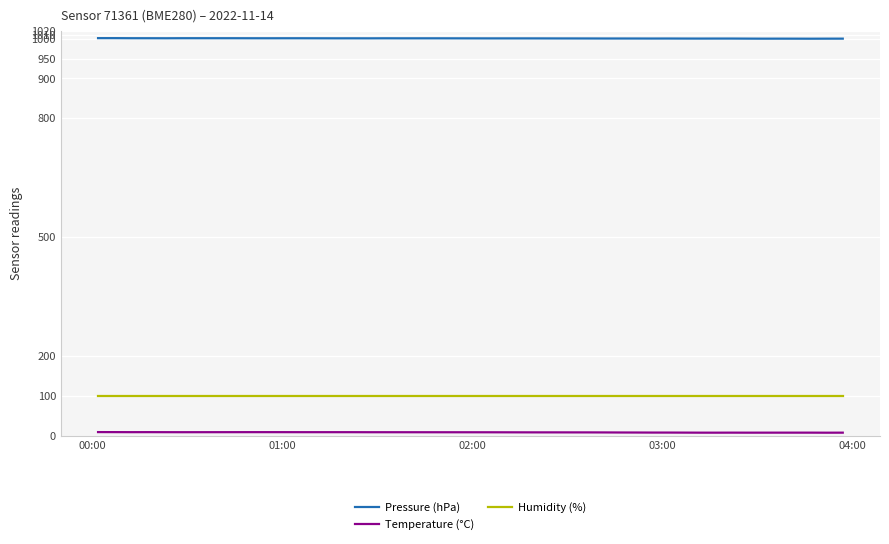

What is the maximum value for Humidity (%)?

100.0